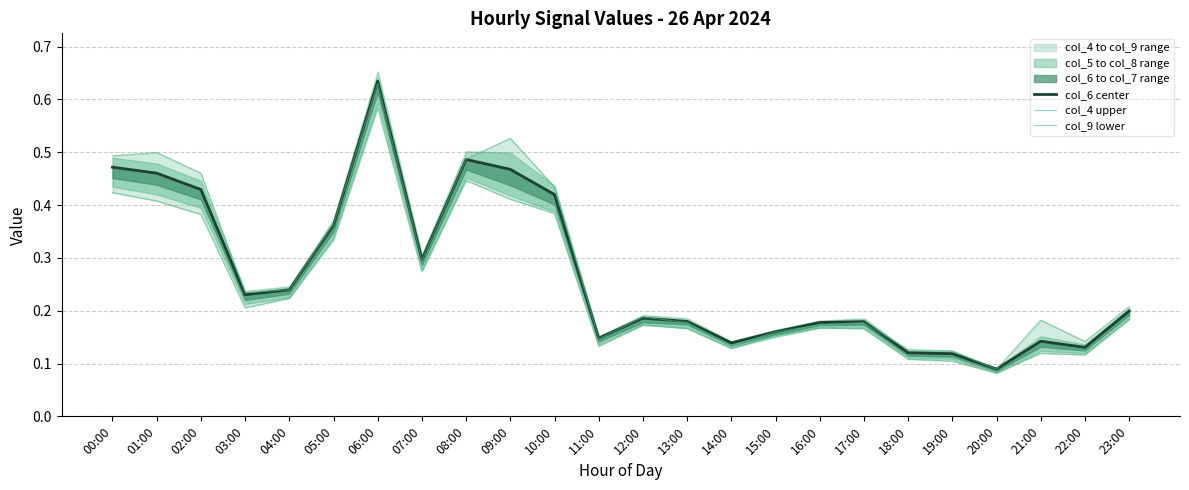

At which category does col_9 lower reach its first local peak?

06:00